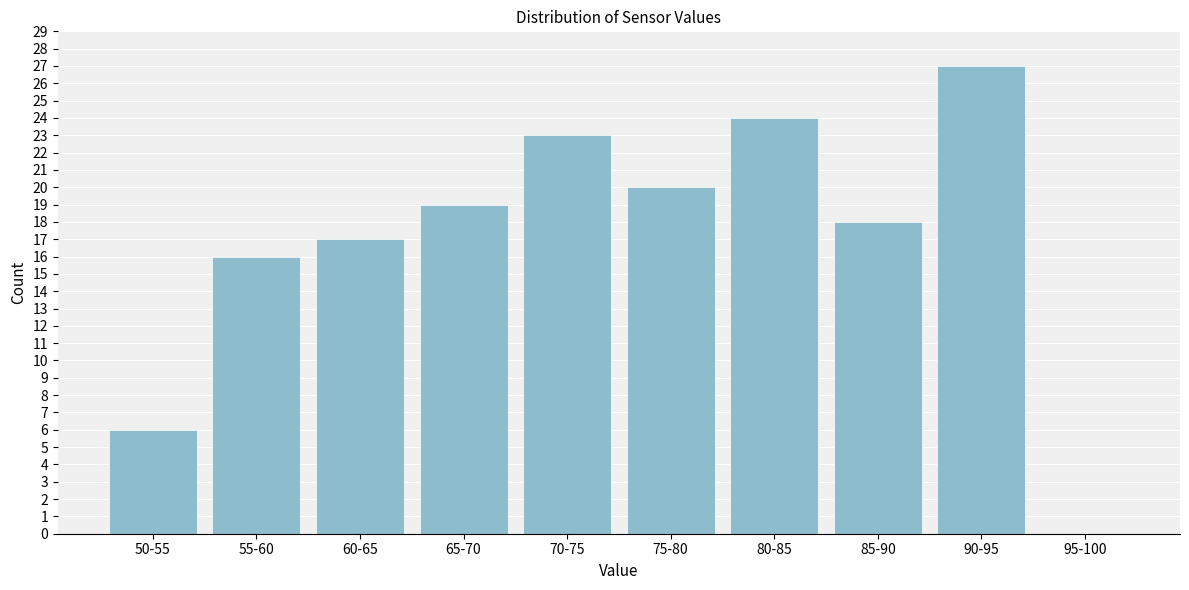

Reading left to right, what are all the values shown in this chart?

50-55=6	55-60=16	60-65=17	65-70=19	70-75=23	75-80=20	80-85=24	85-90=18	90-95=27	95-100=0